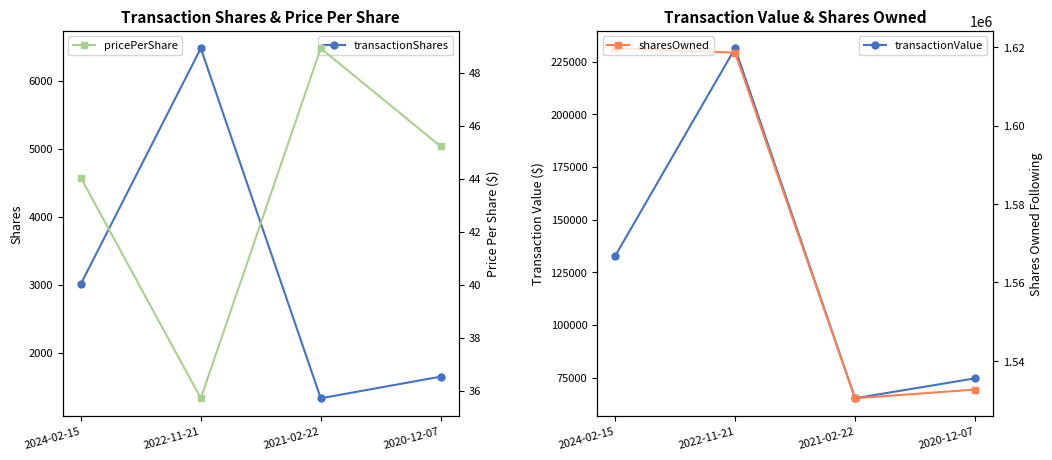

What is the value of the sharesOwned point at the 2nd from the left?

1618583.0